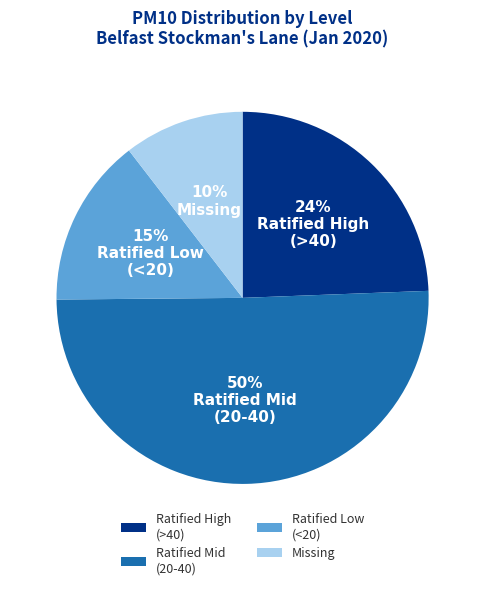

The Ratified High (>40) slice represents 16% of the pie. True or false?

False